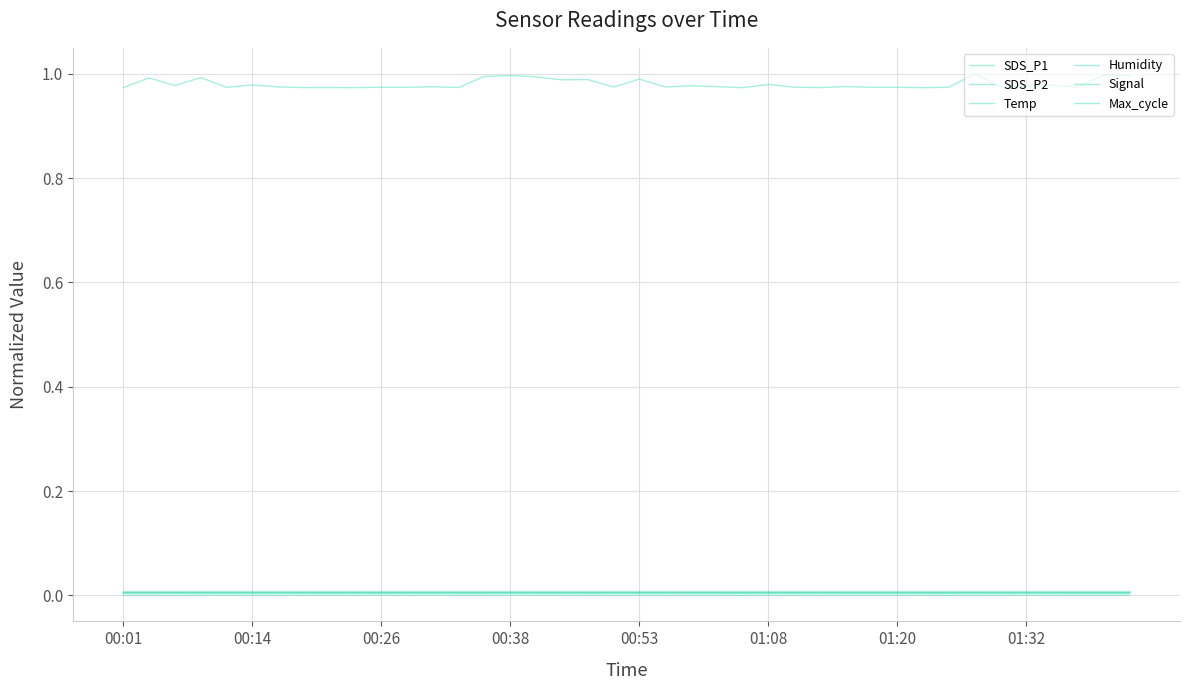

In Signal, how many points are higher than both neighbors (excluding endpoints)?

6